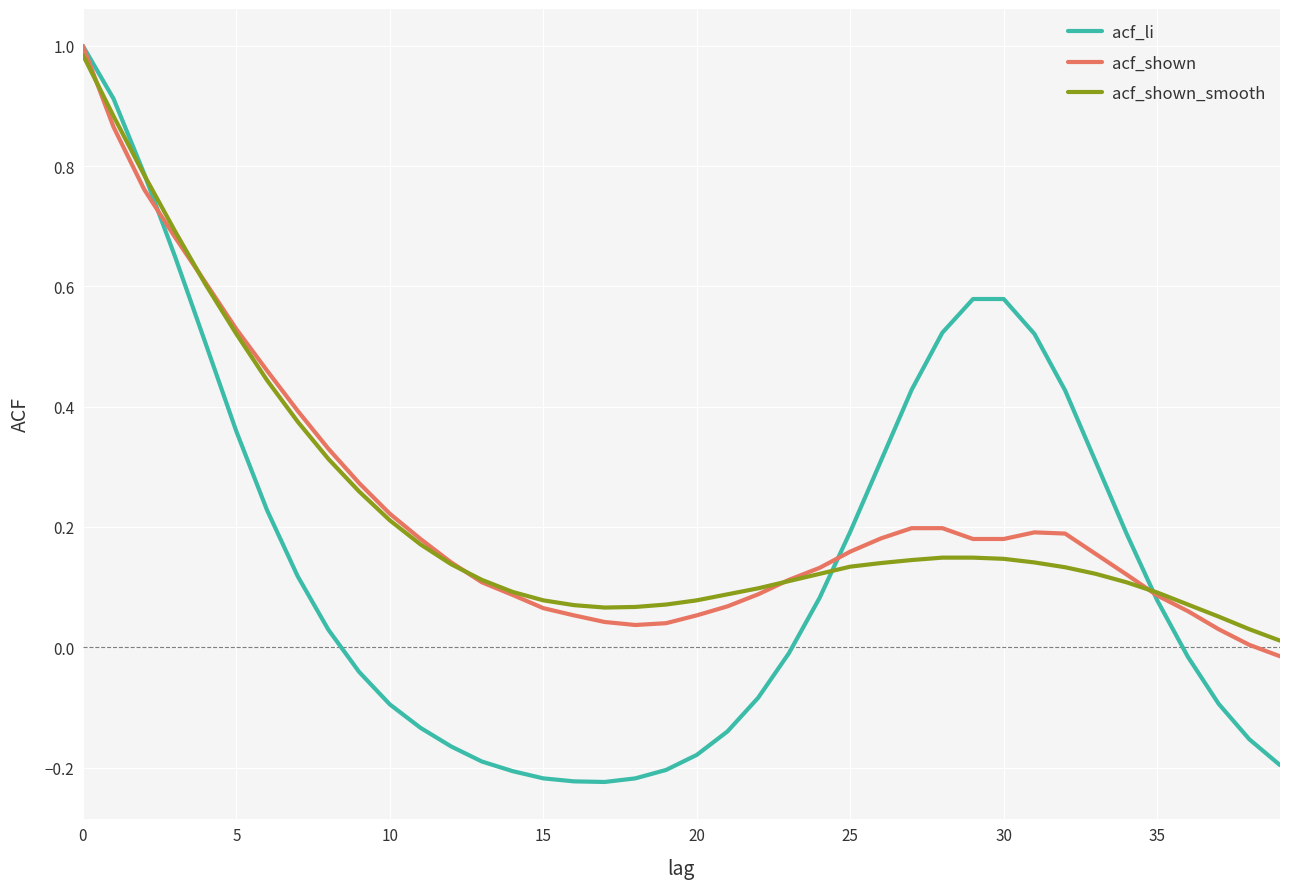

Which series has the largest range (max minus min)?

acf_li